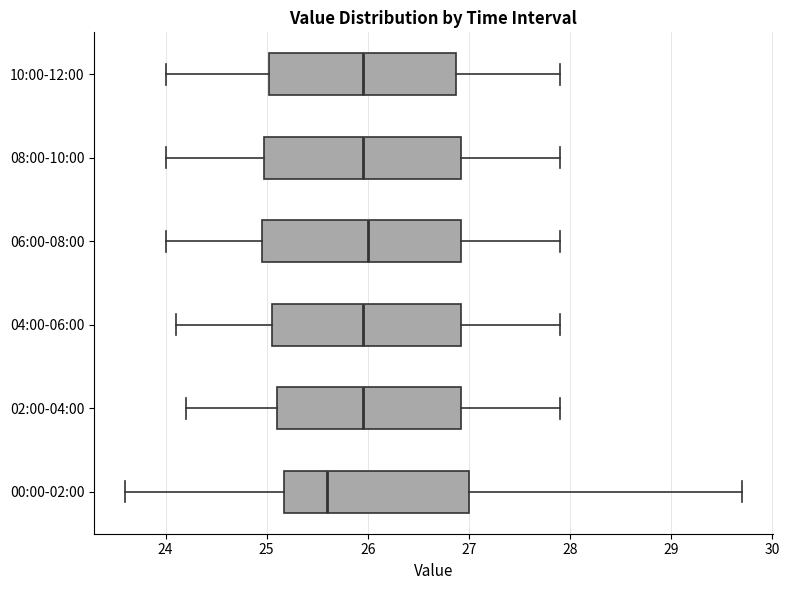

Which box has the furthest to the left median line?

00:00-02:00